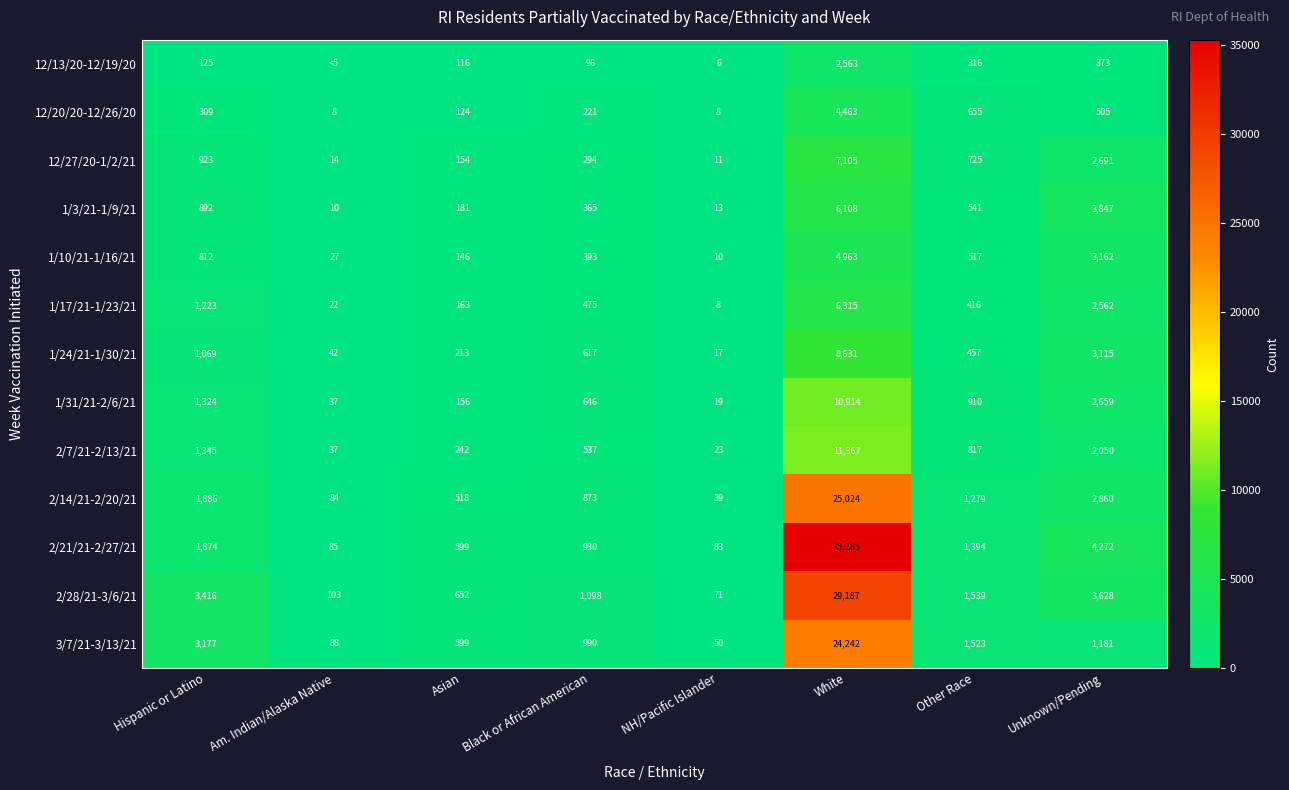

The 2/7/21-2/13/21 series shows 11367 at White. True or false?

True